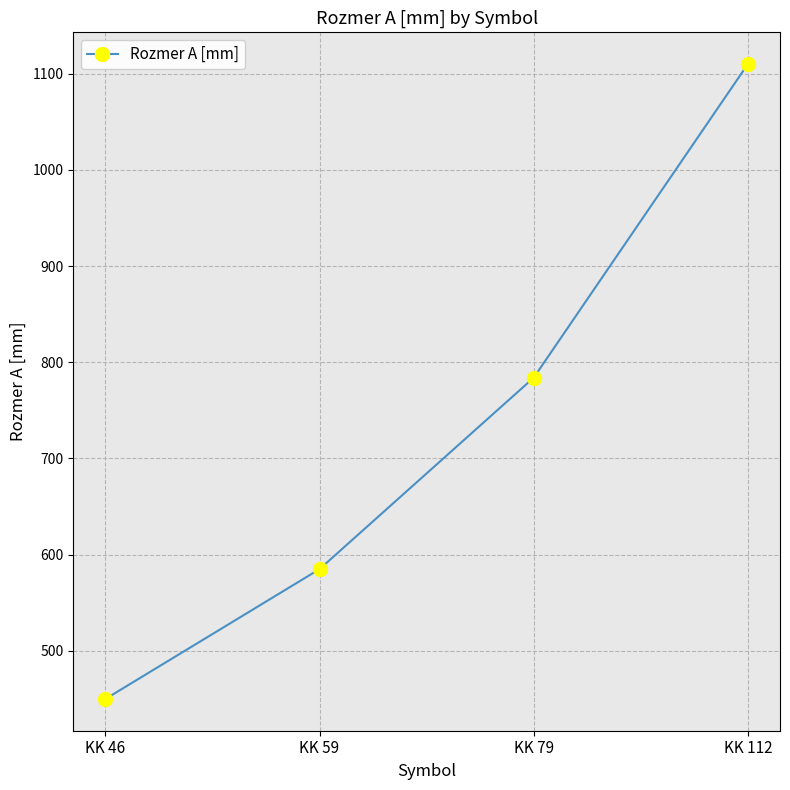

Rank the categories by value from lowest to highest.

KK 46, KK 59, KK 79, KK 112